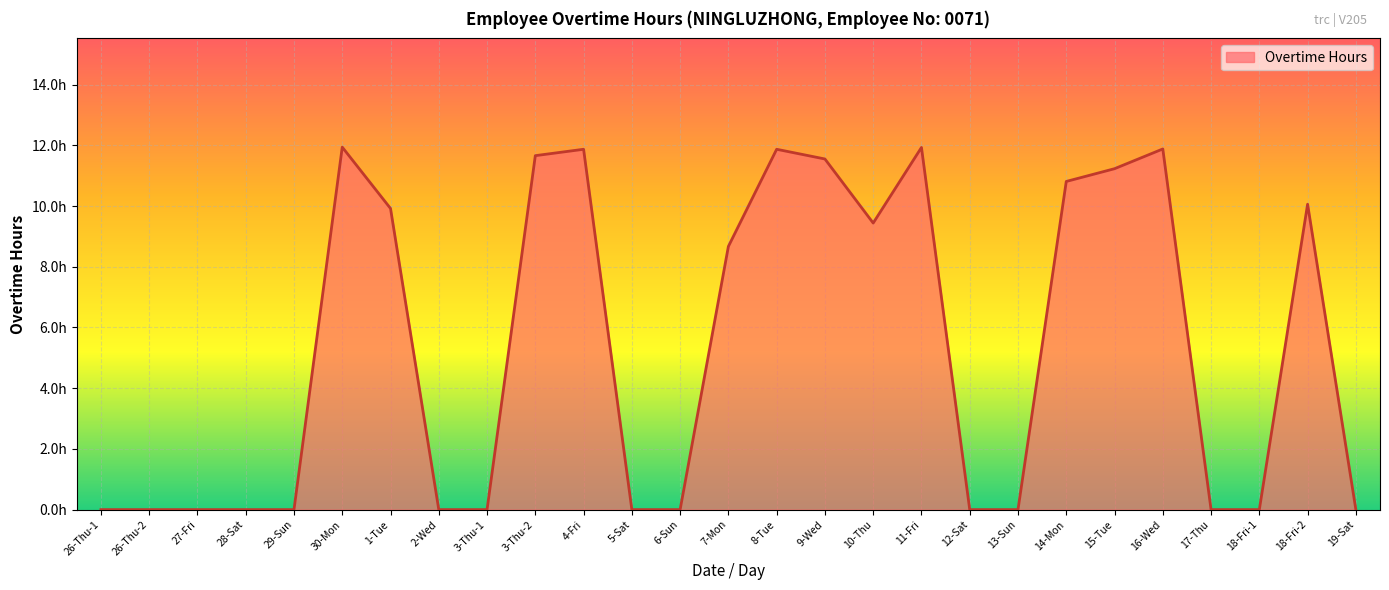

How many interior local valleys (lower than both neighbors) does the data have?

1